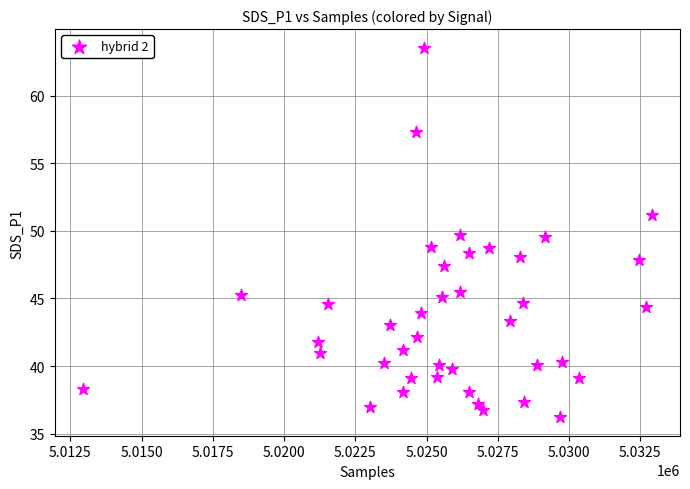

What is the range of X values (max minus min)?

19945.0